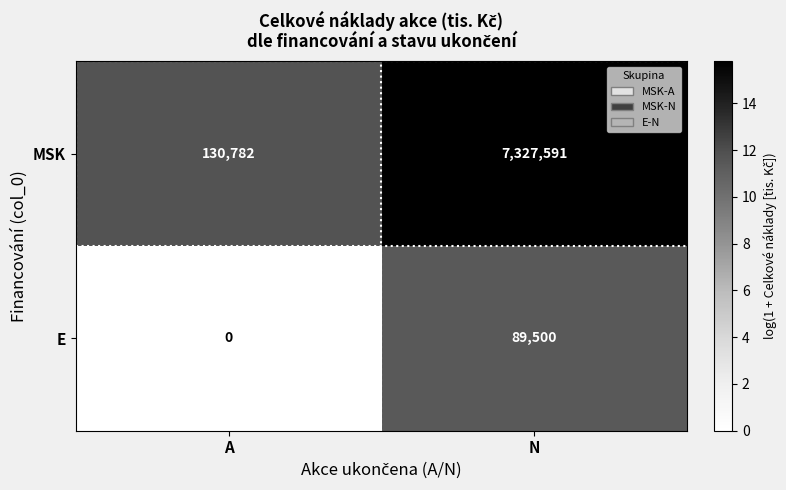

Count the number of data series in this chart.

2